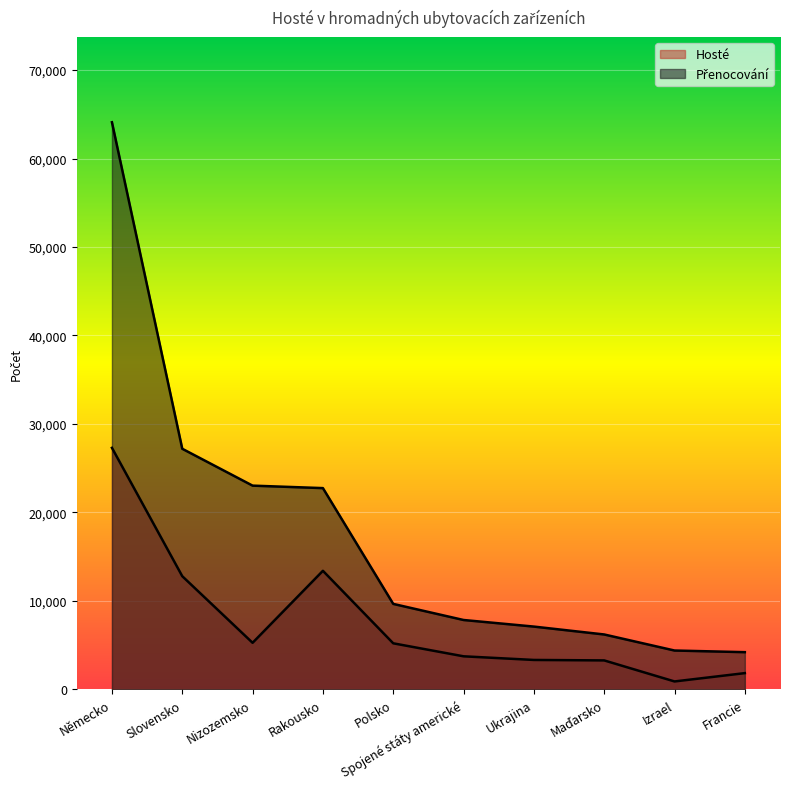

Reading left to right, what are all the values shown in this chart?

Hosté: 27298	12788	5258	13398	5201	3732	3320	3268	890	1831
Přenocování: 64104	27193	23026	22746	9656	7837	7092	6200	4386	4201